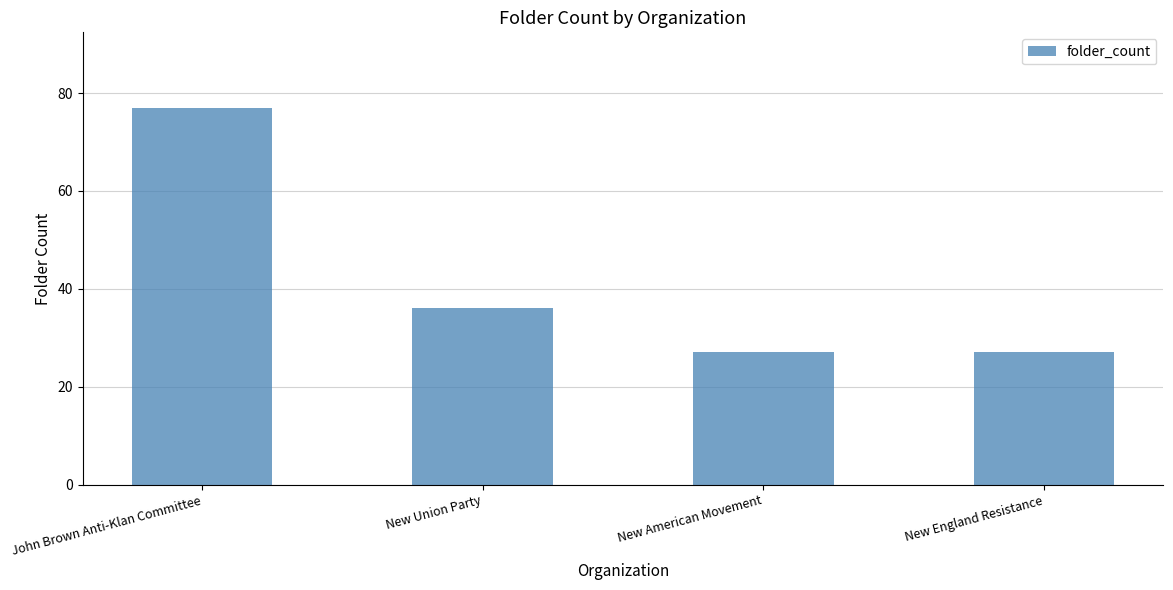

What is the value of the 4th bar from the left?

27